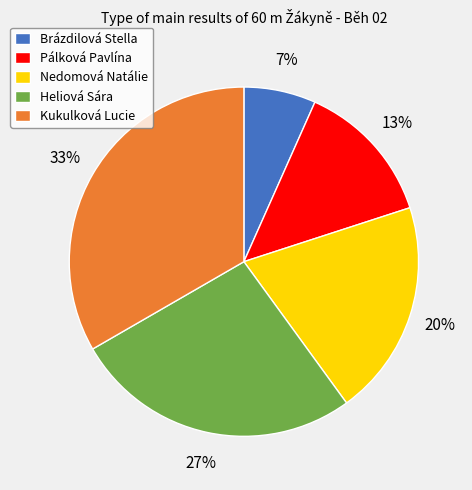

To the nearest percent, what is the combined percentage of Brázdilová Stella and Nedomová Natálie?

27%